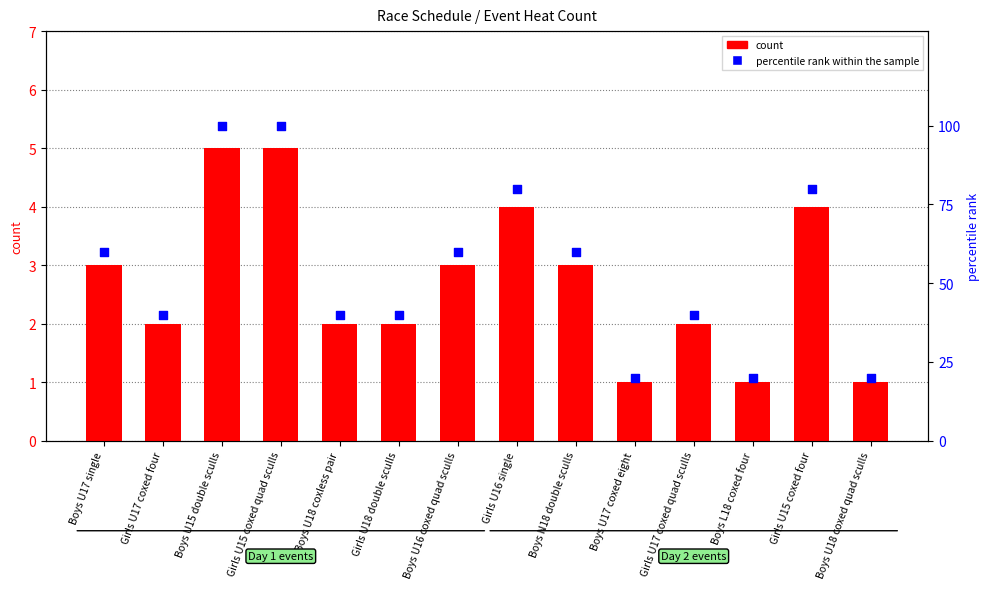

At how many categories does at least one series exceed 4?

14